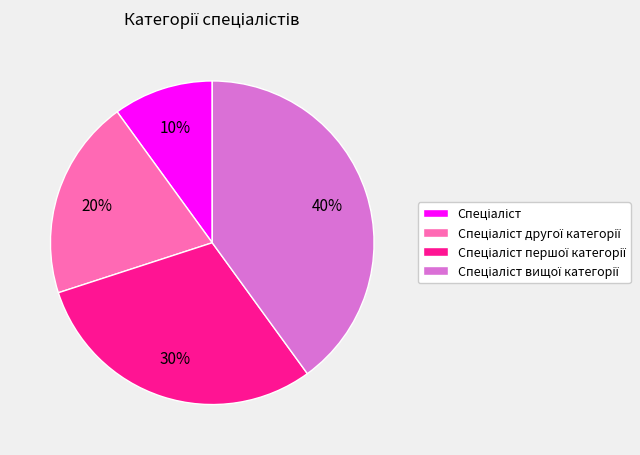

Is there a majority slice in this chart?

No